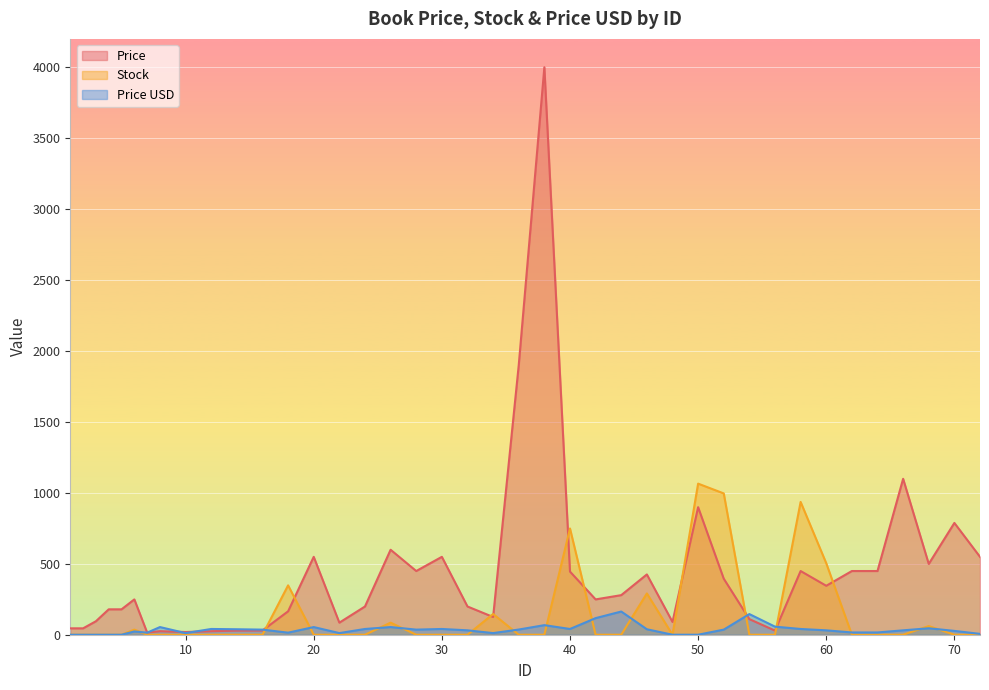

Is it true that Price equals 1099.0 at 66?

True